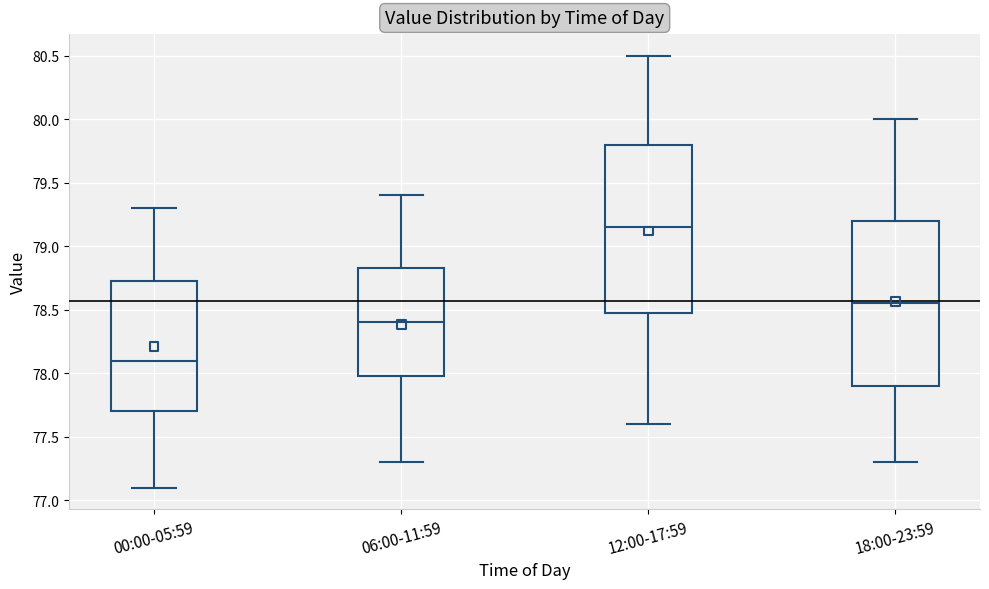

Which box has the lowest median line?

00:00-05:59